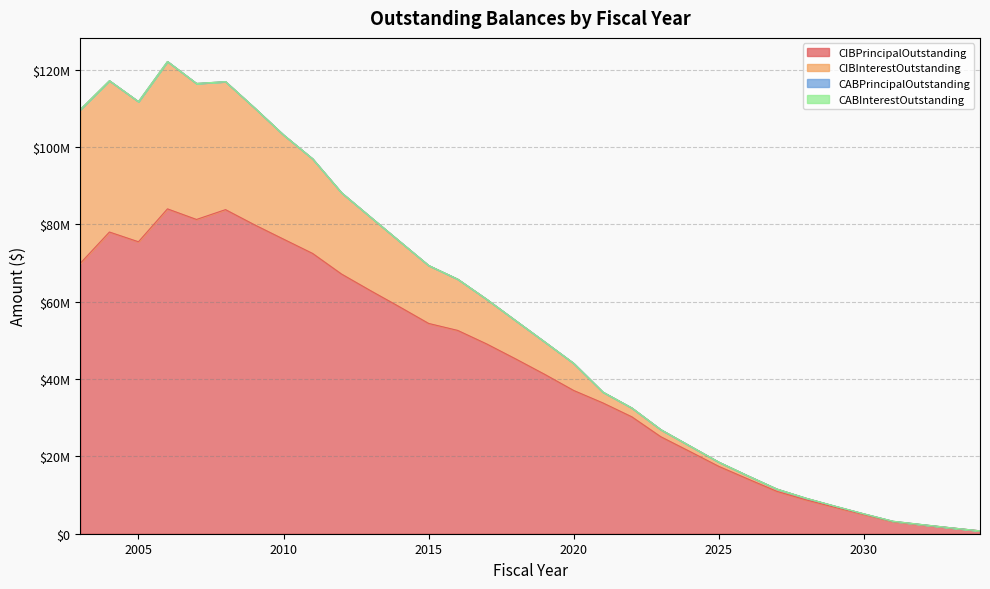

Is it true that CIBInterestOutstanding equals 602630.0 at 2027?

True